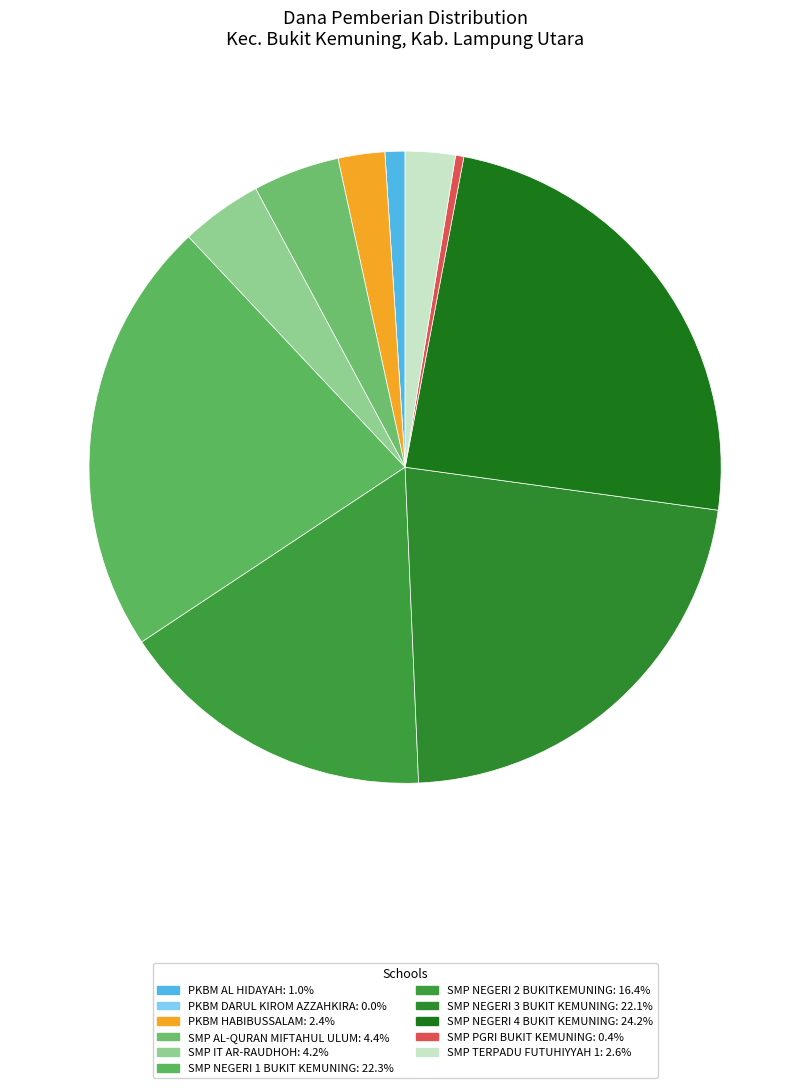

How many segments does this pie chart have?

11